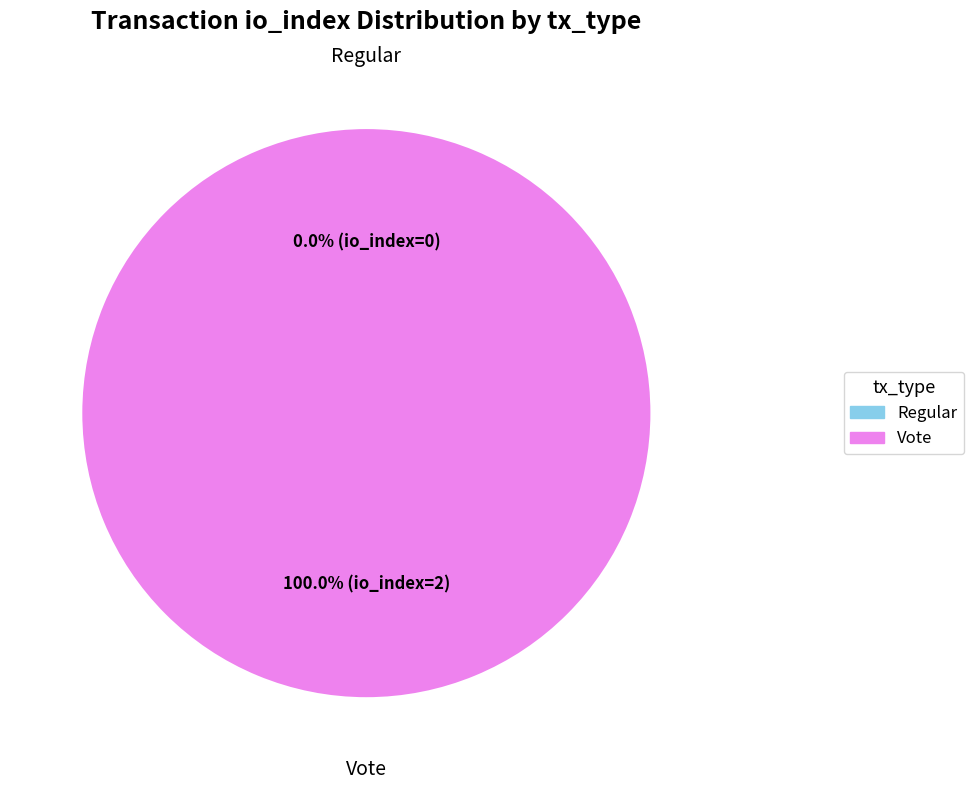

Combined, do Regular (io_index=0) and Vote (io_index=2) account for over 50%?

Yes